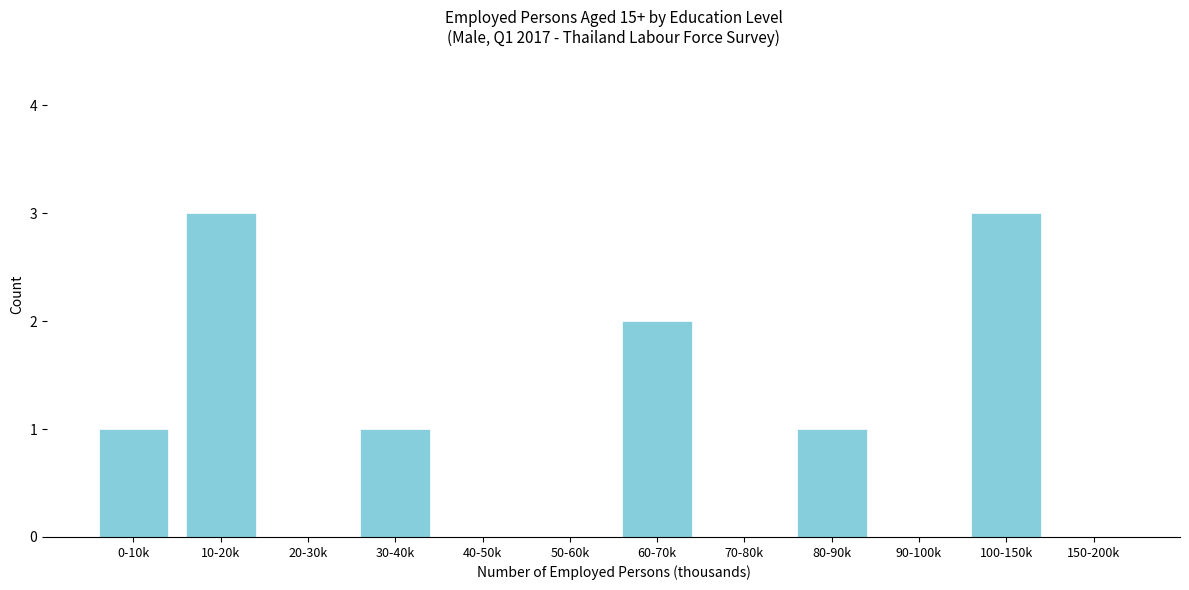

Reading right to left, extract all data points from this chart.

150-200k=0	100-150k=3	90-100k=0	80-90k=1	70-80k=0	60-70k=2	50-60k=0	40-50k=0	30-40k=1	20-30k=0	10-20k=3	0-10k=1